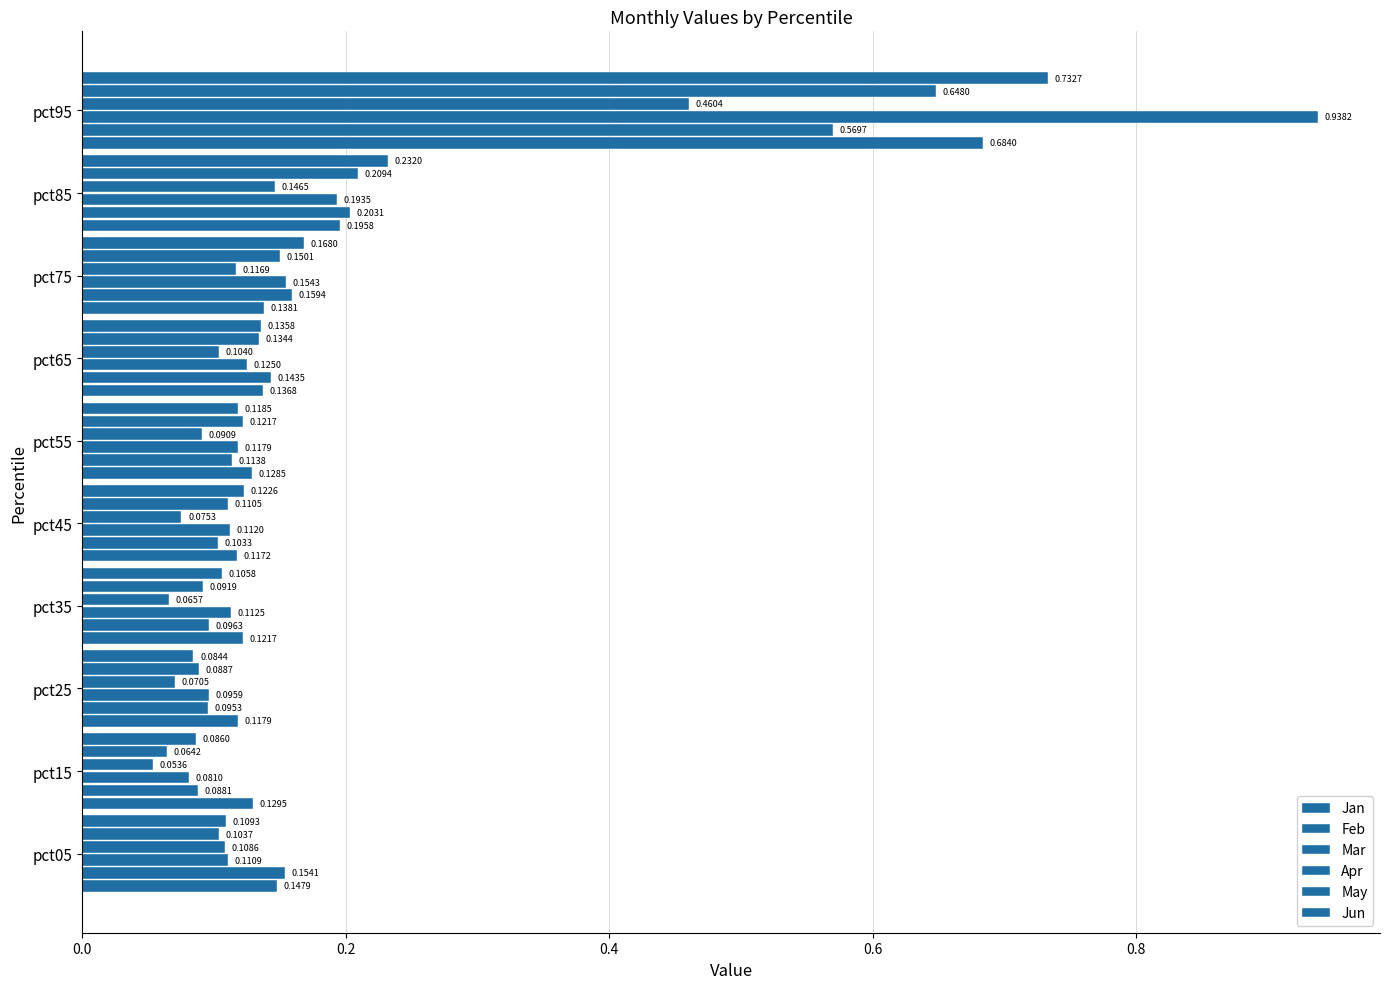

Count the number of data series in this chart.

6